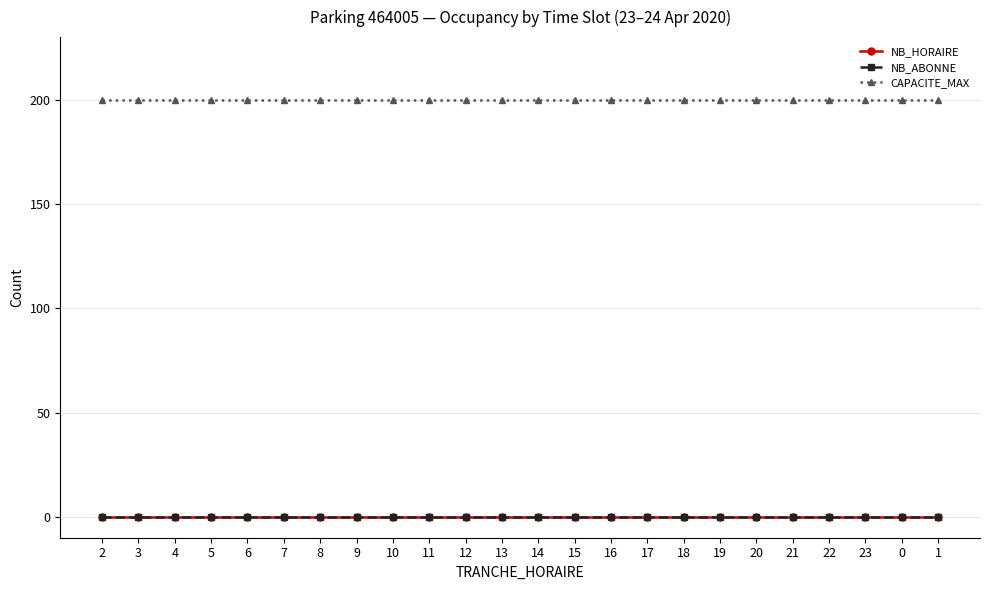

Which has a higher value, 20 or 3?

20